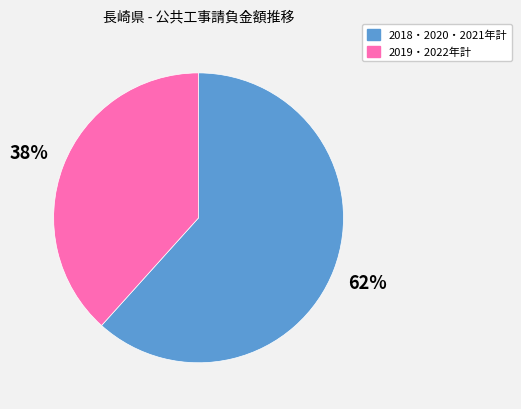

Rank the categories by value from lowest to highest.

2019・2022年計, 2018・2020・2021年計